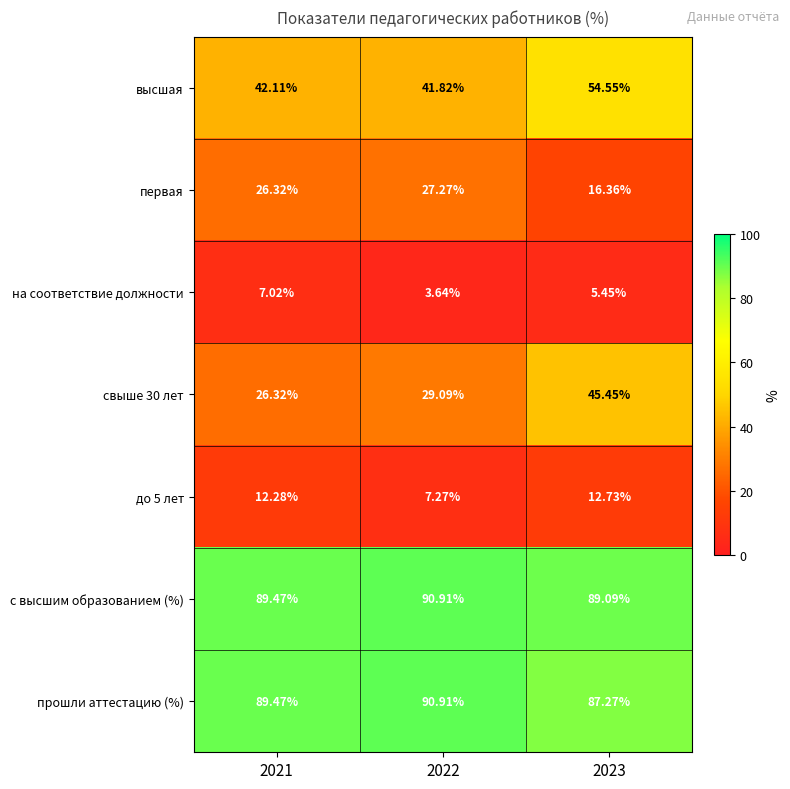

Which series has the largest total across all categories?

с высшим образованием (%)